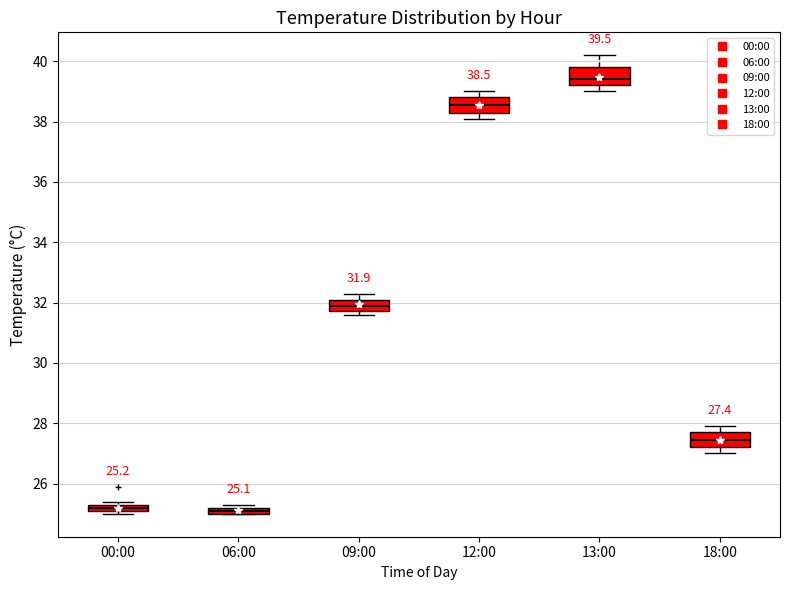

Which box's median line is the highest?

13:00